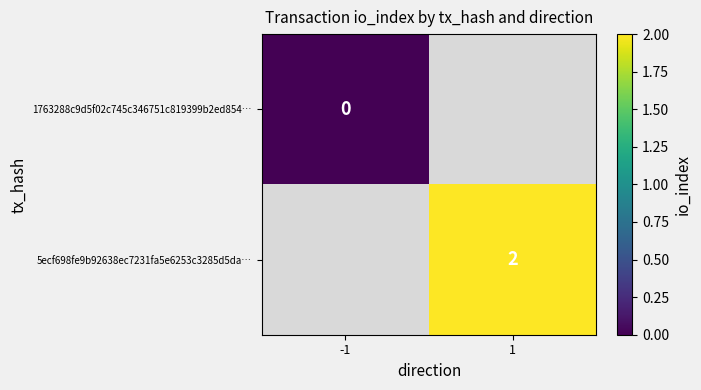

Between -1 and 1, which is larger?

1